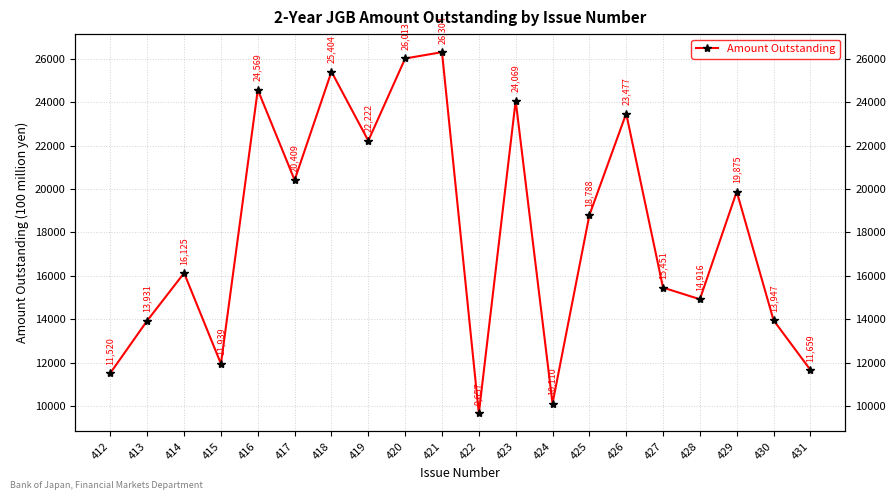

Reading left to right, transcribe all the data shown in this chart.

11520	13931	16125	11939	24569	20409	25404	22222	26013	26304	9657	24069	10110	18788	23477	15451	14916	19875	13947	11659